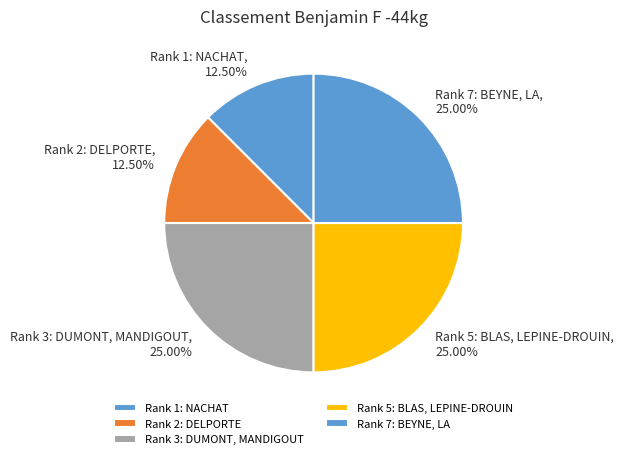

Does Rank 7: BEYNE, LA account for over 50% of the chart?

No